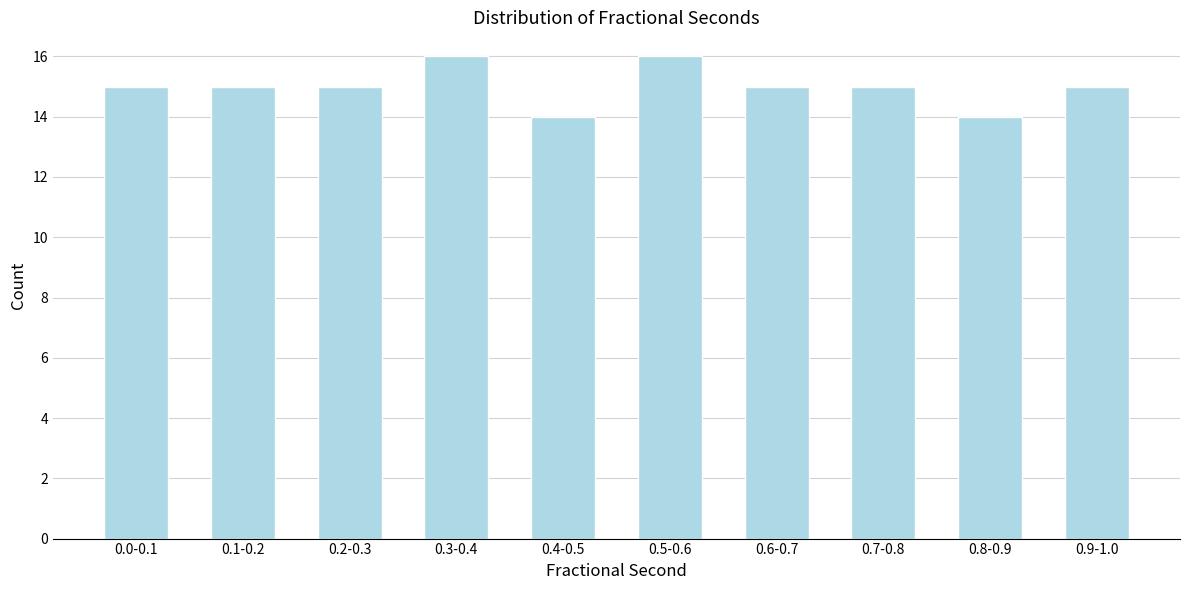

Reading left to right, what are all the values shown in this chart?

15	15	15	16	14	16	15	15	14	15